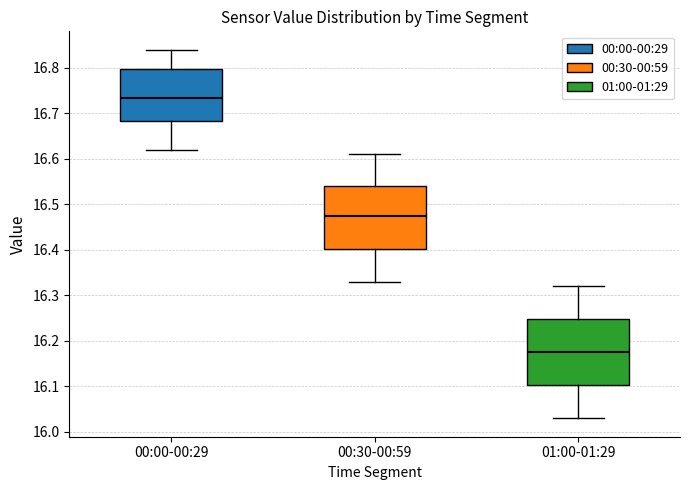

Where is the lower edge of the box for 00:00-00:29 on the y-axis? The values are not printed on the chart, so give them approximately, as read against the axis.

16.68